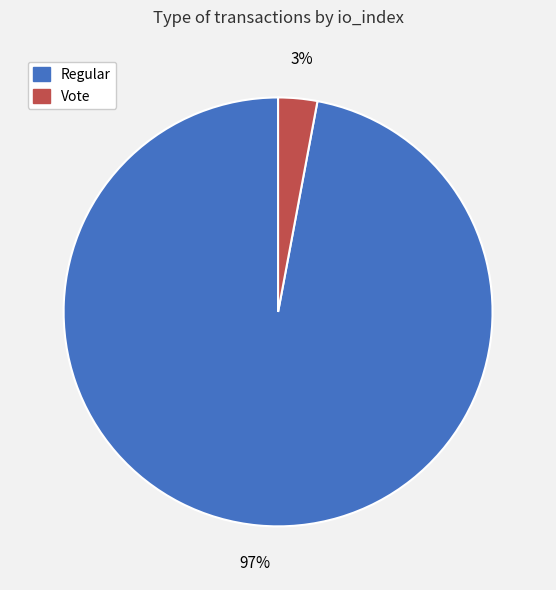

Does any single category account for the majority?

Yes